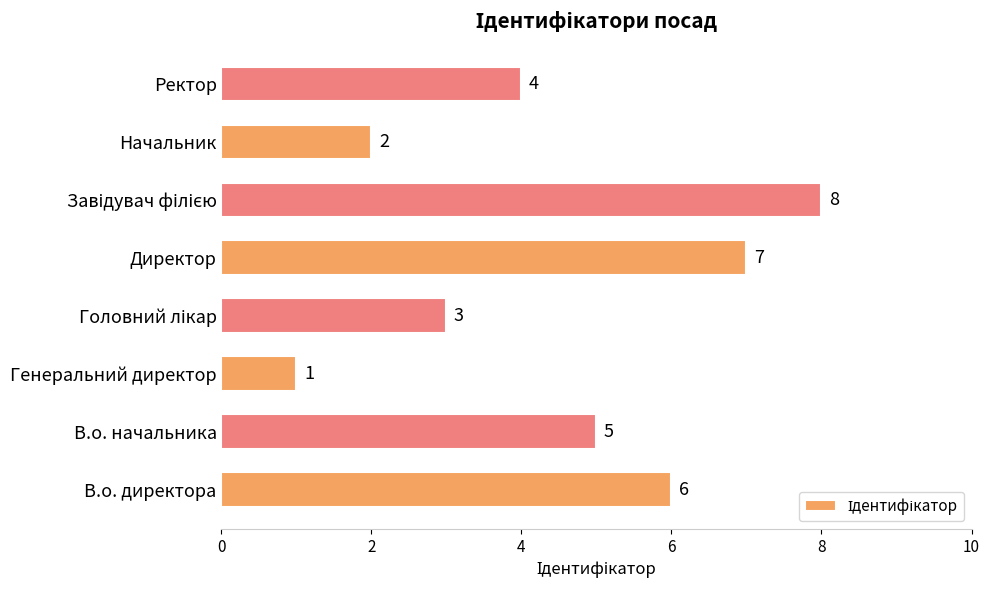

How many series are shown in this chart?

1